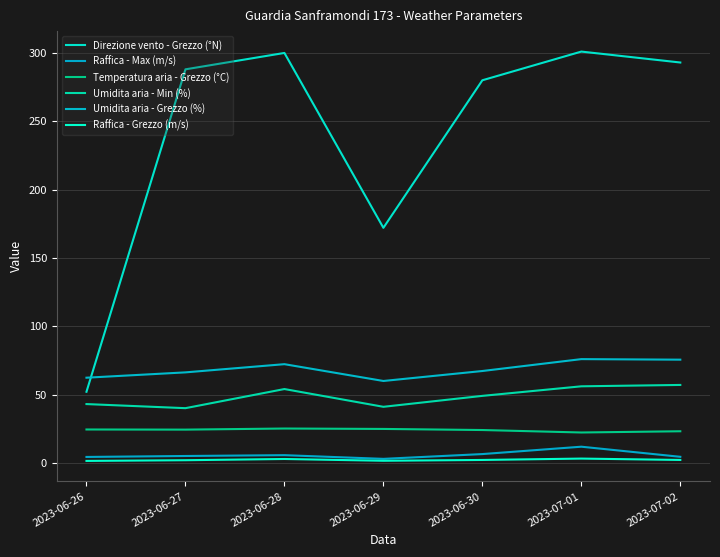

The value of Raffica - Max (m/s) at 2023-07-01 is 20.9. True or false?

False